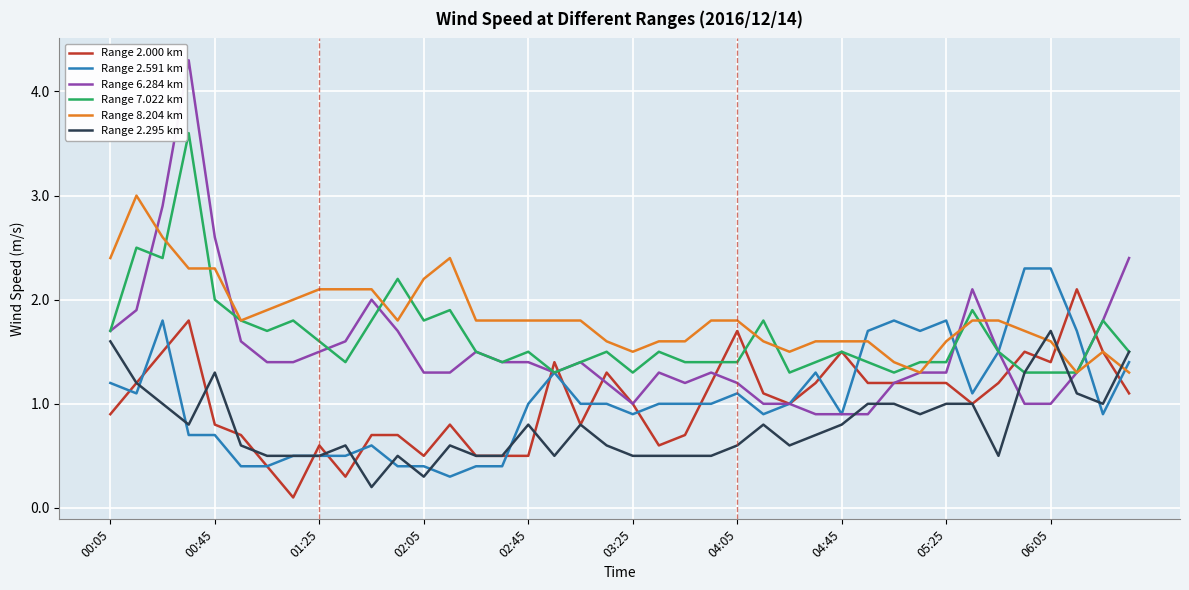

List the series in order of their peak value, lowest first.

Range 2.295 km, Range 2.000 km, Range 2.591 km, Range 8.204 km, Range 7.022 km, Range 6.284 km